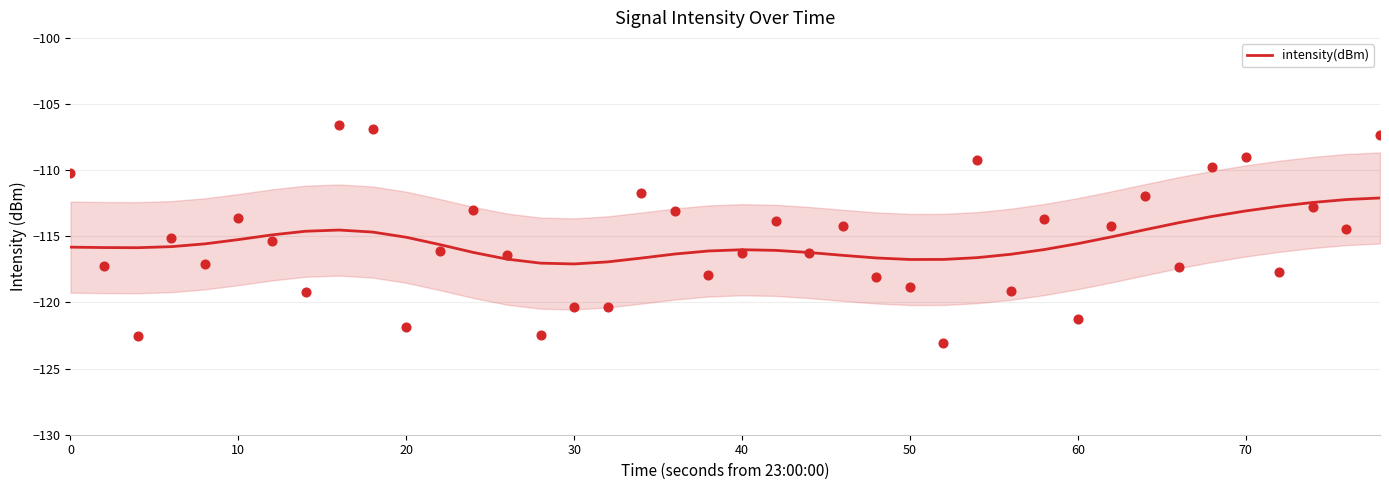

What is the lowest value of the intensity(dBm) series?

-117.1